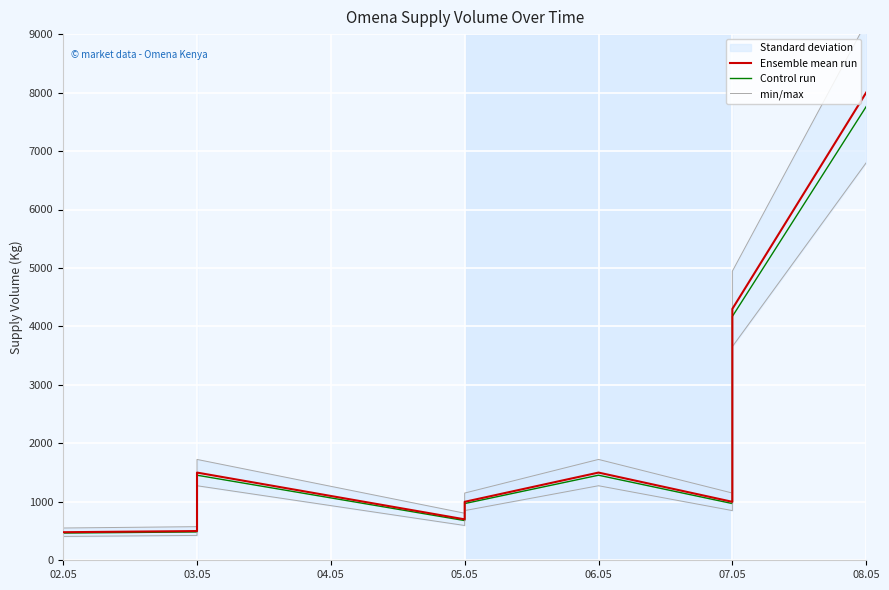

Which series has the largest total across all categories?

Ensemble mean run